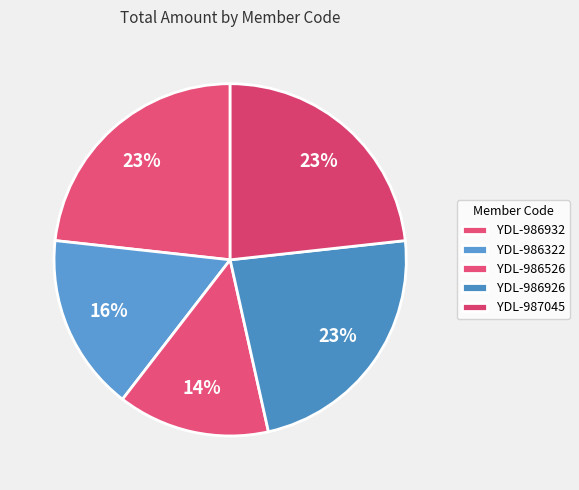

What percentage is NOT represented by YDL-986926?

76.7%